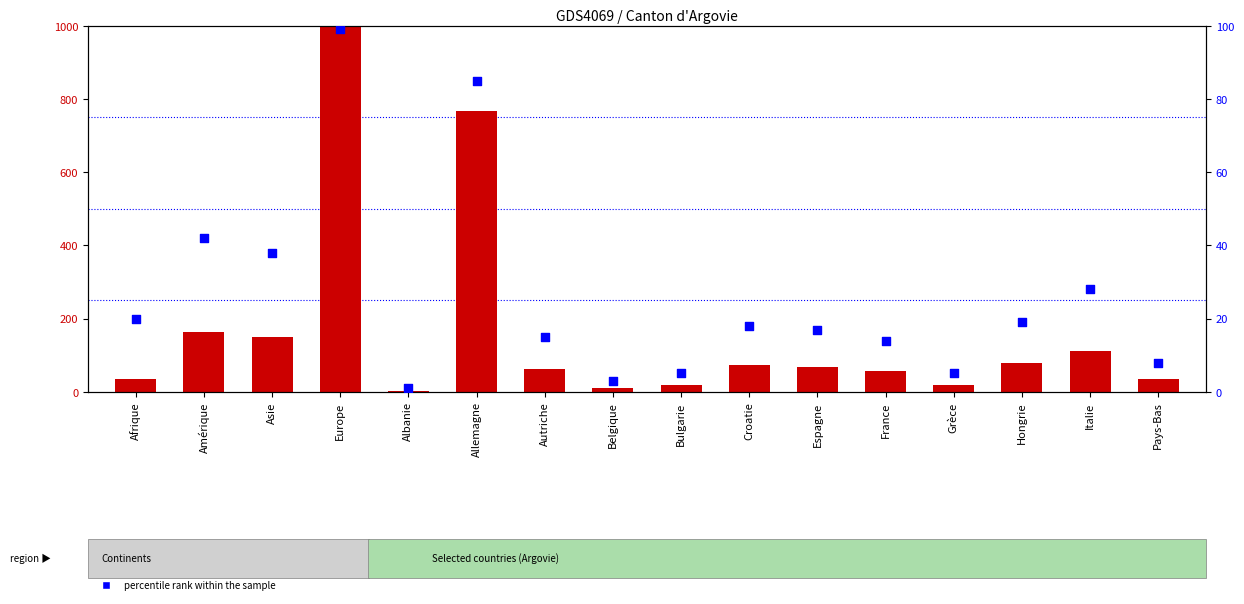

What are all the series names shown in the legend?

Total population, percentile rank within the sample